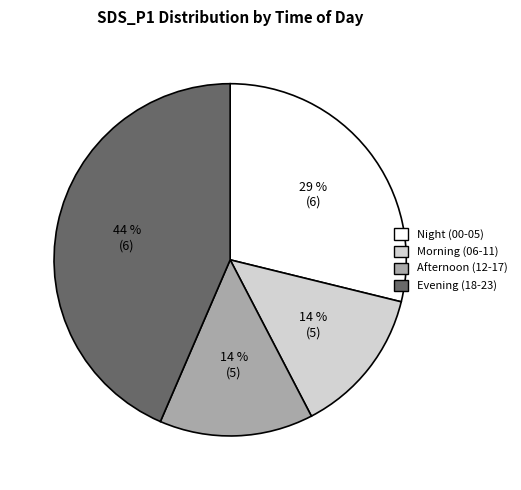

True or false: Night (00-05) accounts for 29% of the total.

True